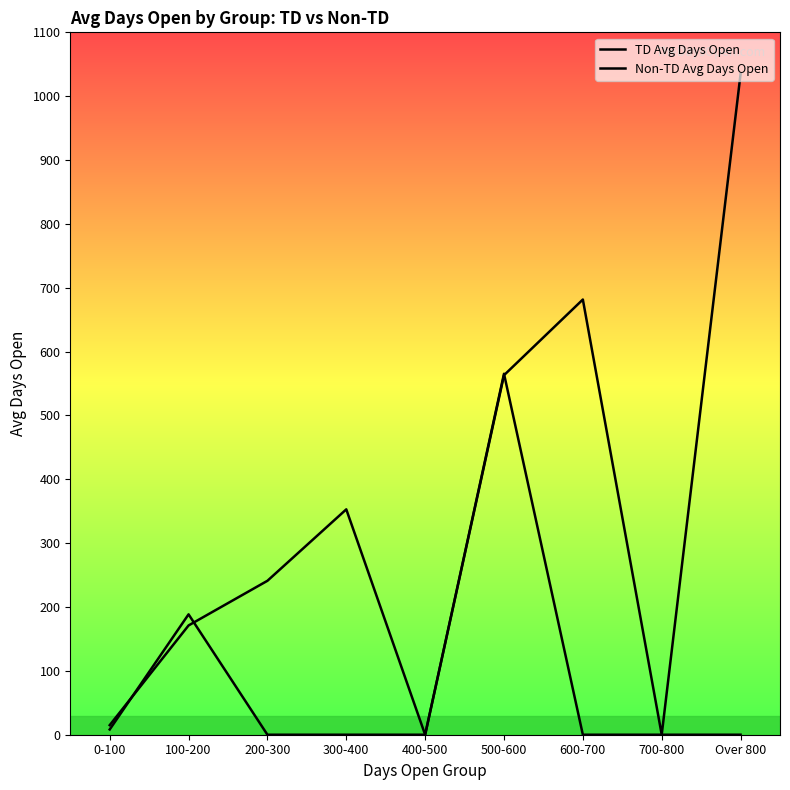

Does the chart display data point markers on the line(s)?

No